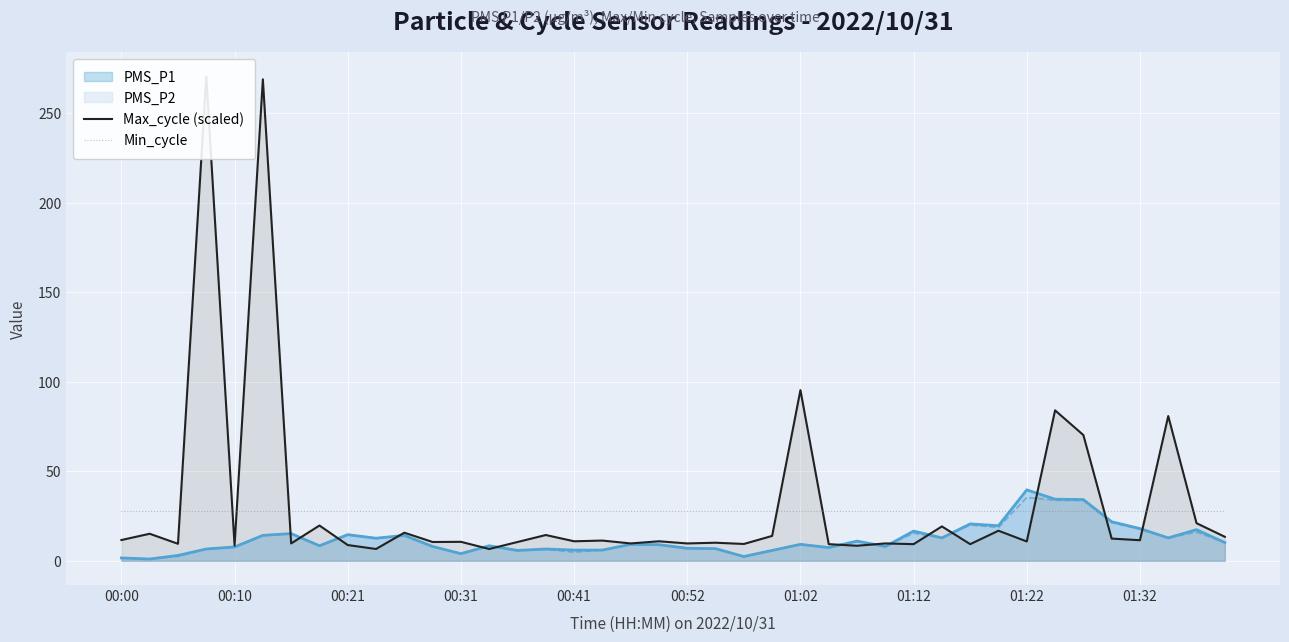

What is the lowest value of the Min_cycle series?

28.0